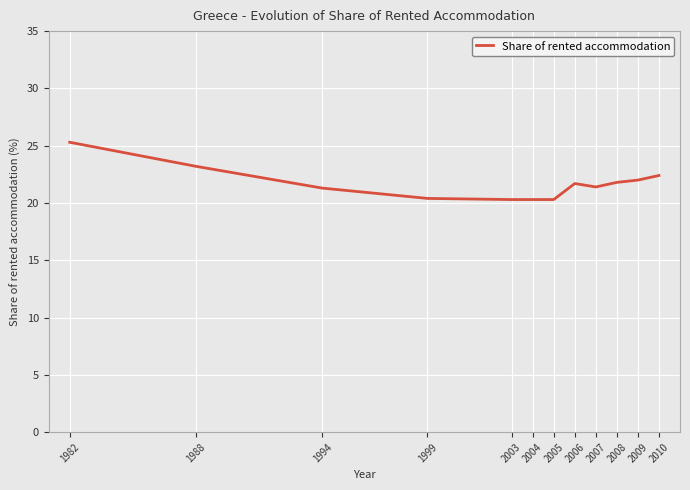

What is the difference between the maximum and minimum values?

5.0